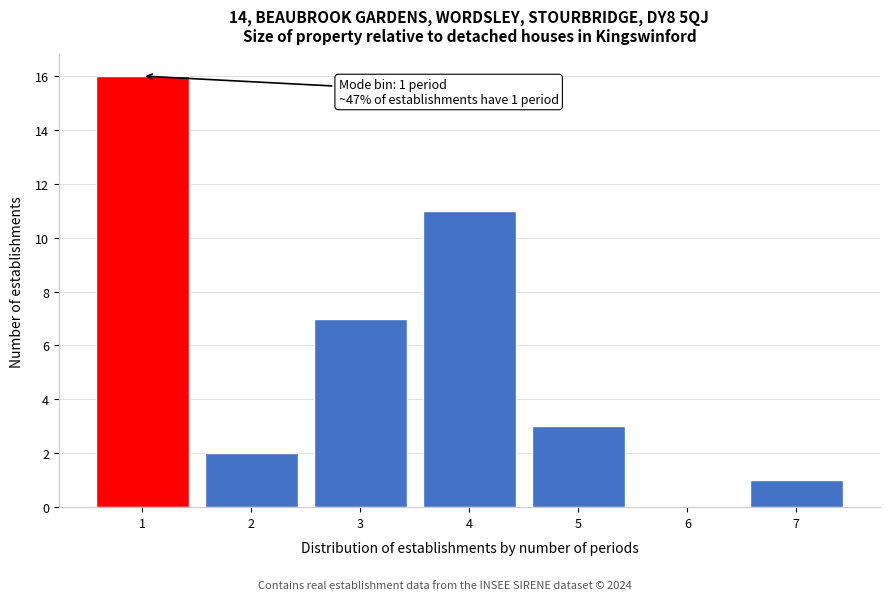

Reading left to right, list all the values displayed in this chart.

1=16	2=2	3=7	4=11	5=3	6=0	7=1